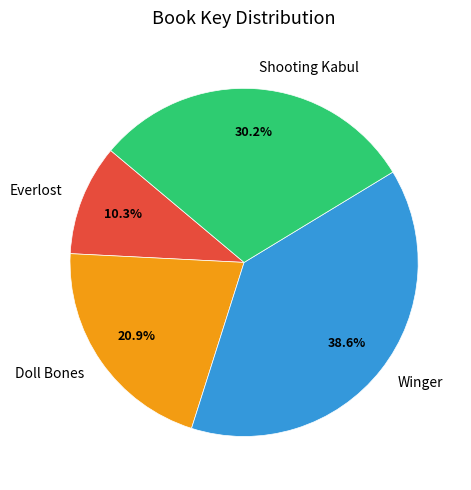

What portion of the pie excludes Winger?

61.4%